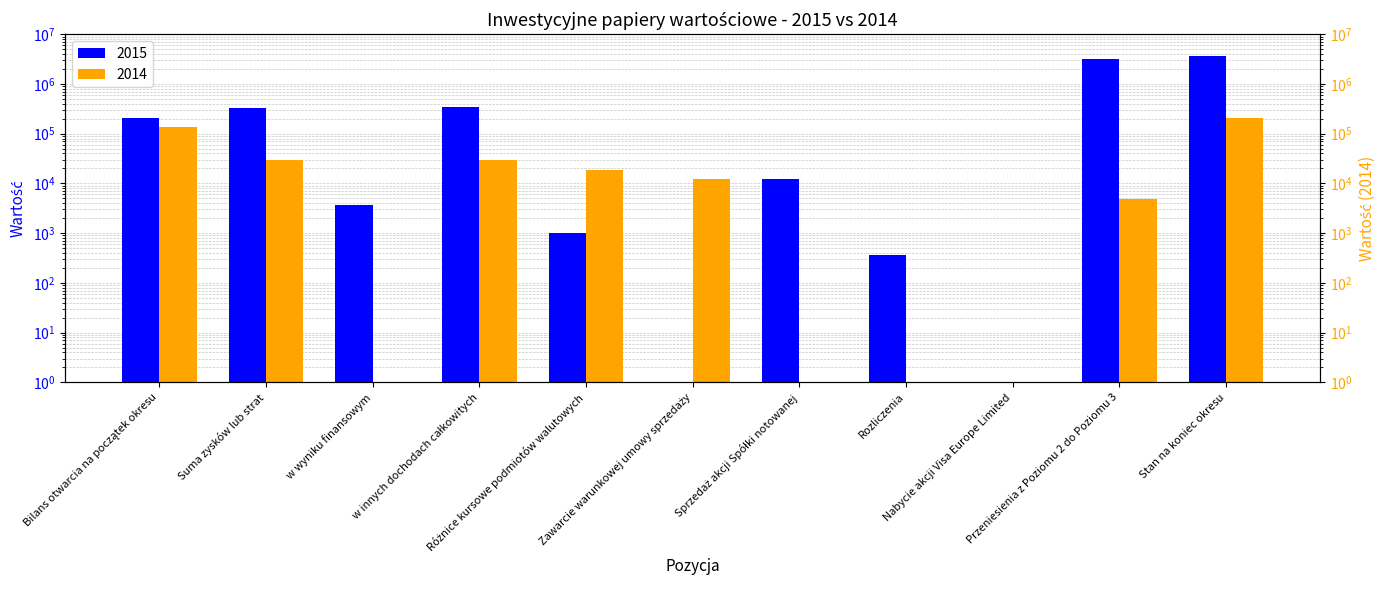

What is the minimum value for 2014?

1